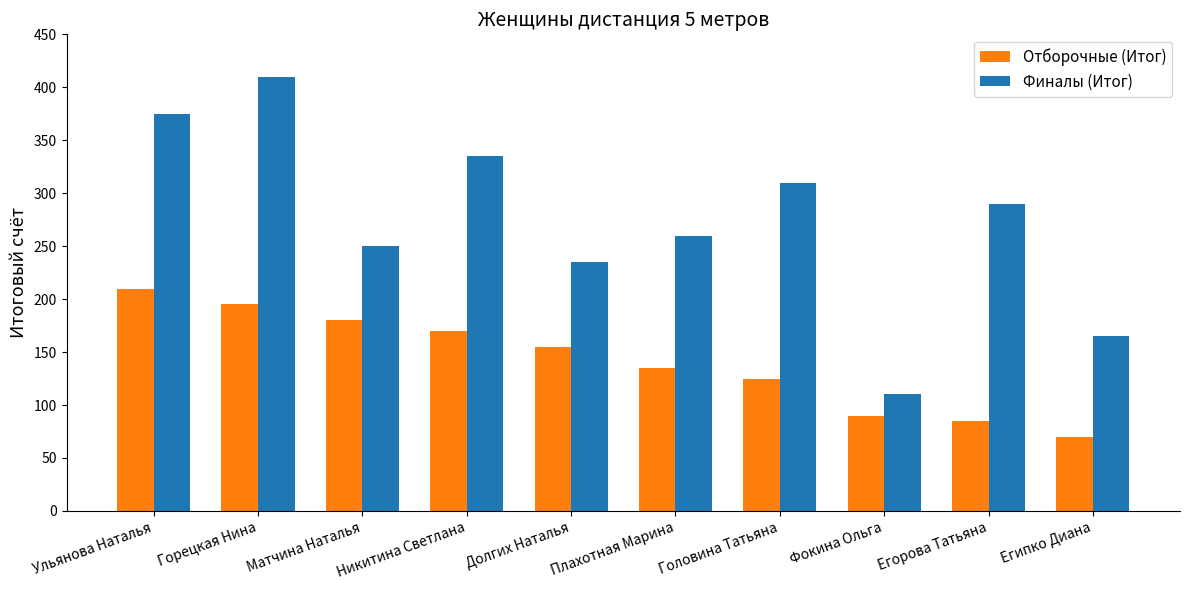

Which category has the highest value across all series?

Горецкая Нина